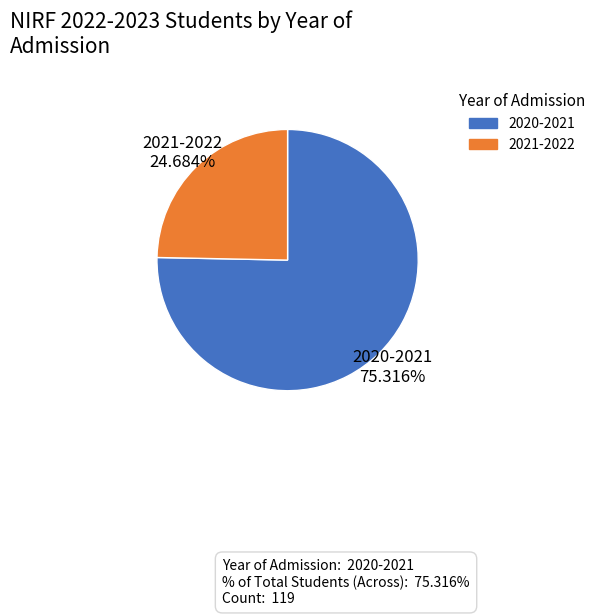

What percentage is the 2021-2022 slice, to the nearest percent?

25%